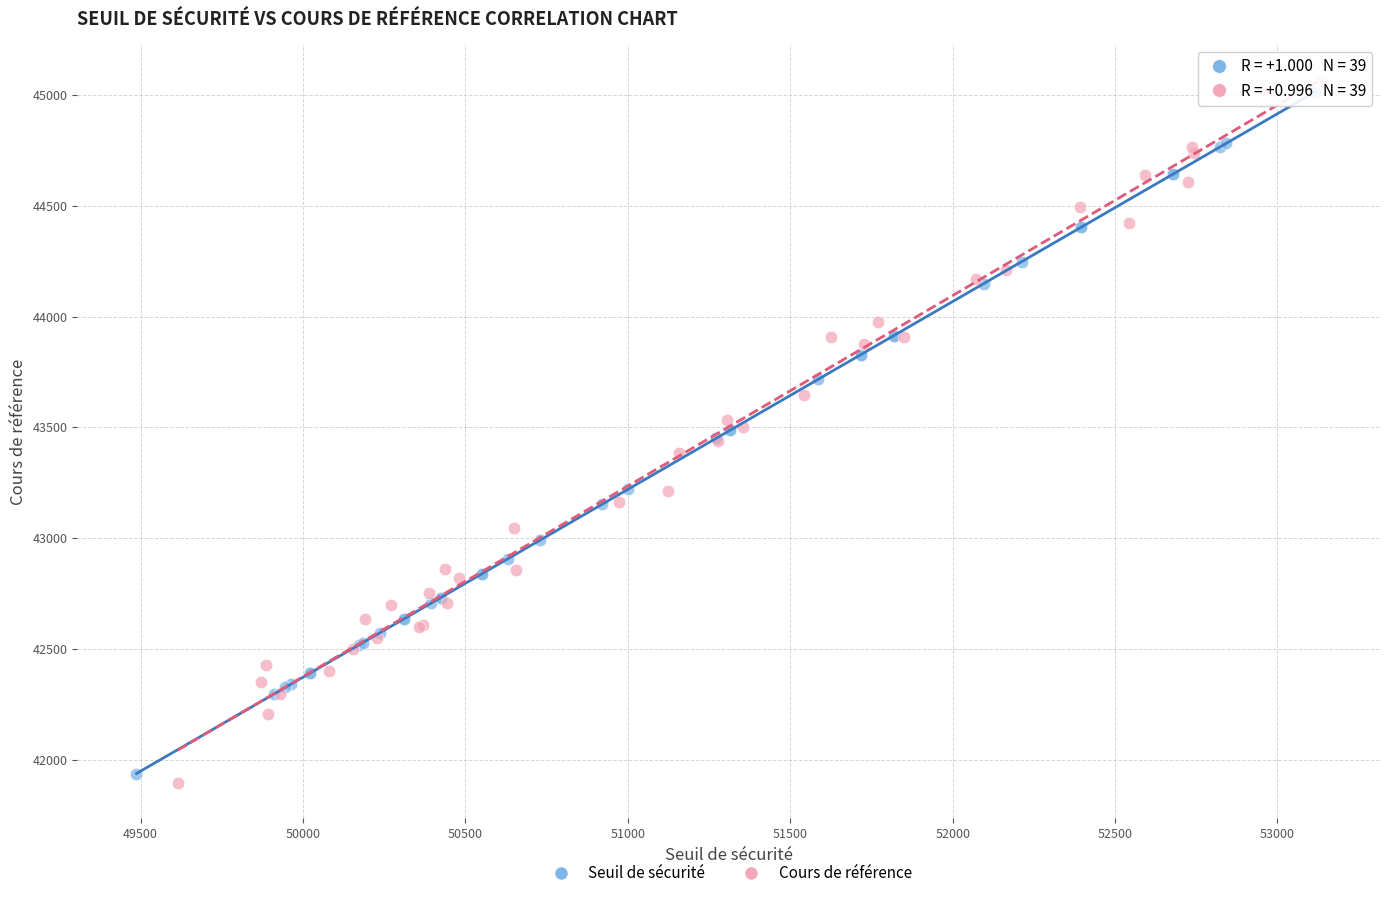

Which series has the largest Y range (max minus min)?

Cours de référence